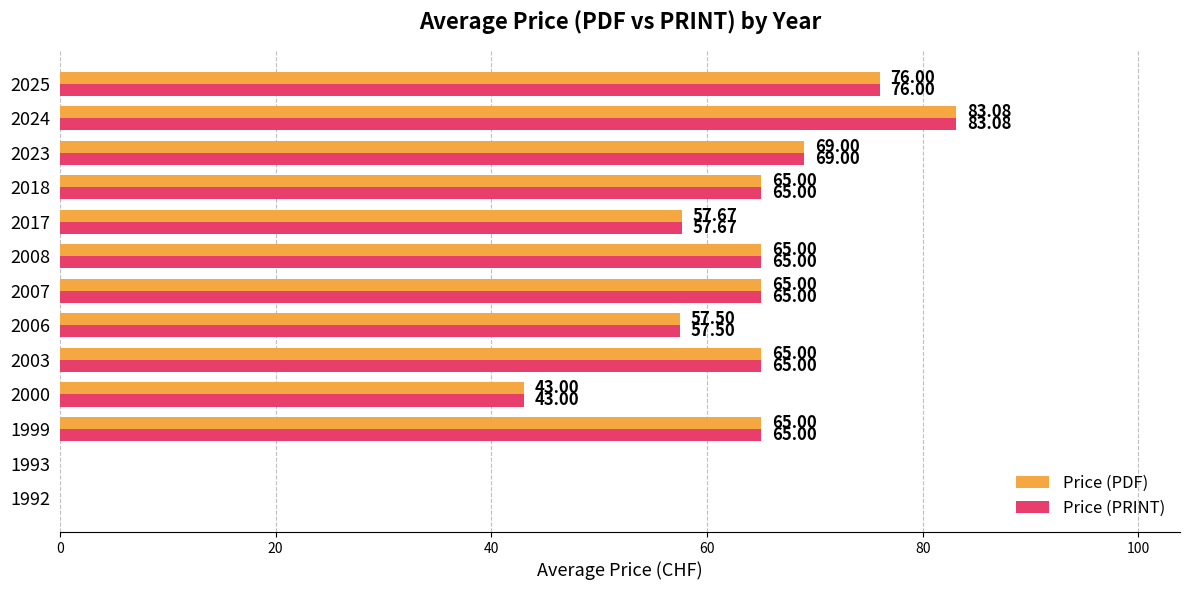

How many series are shown in this chart?

2